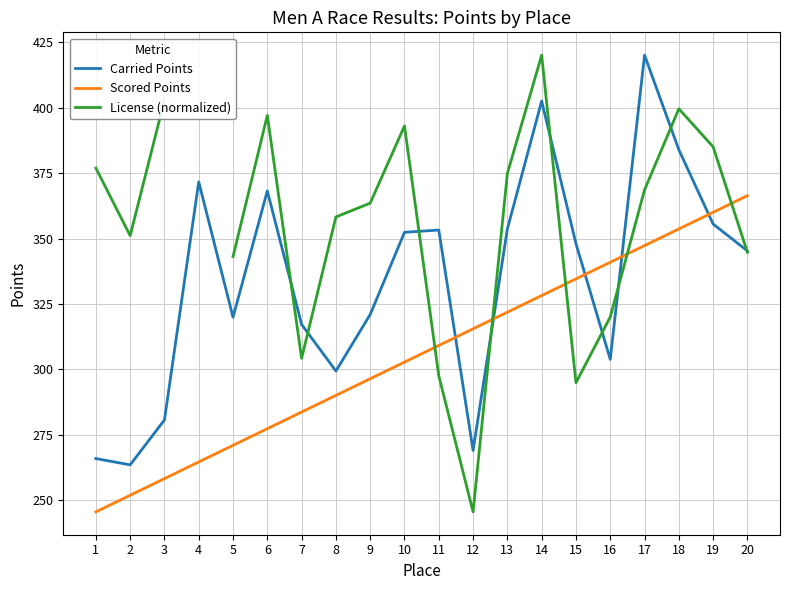

The License (normalized) series shows 92.7 at 15. True or false?

False